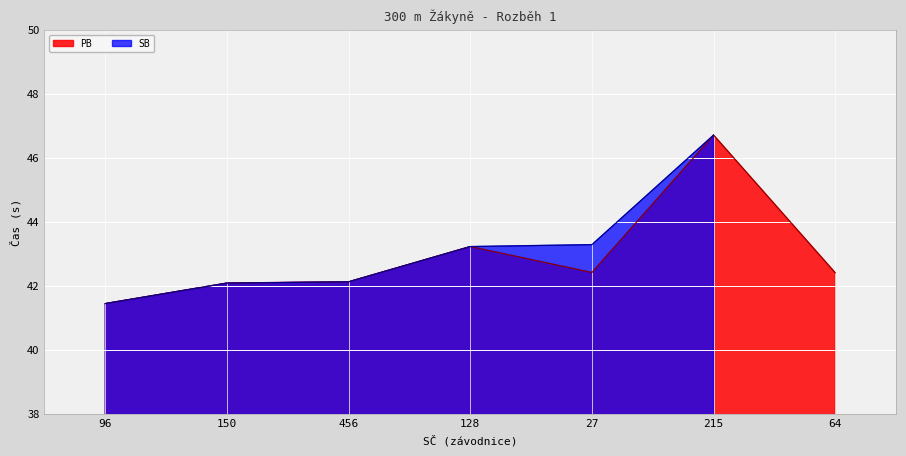

What is the difference between the values at 215 and 128?

3.5